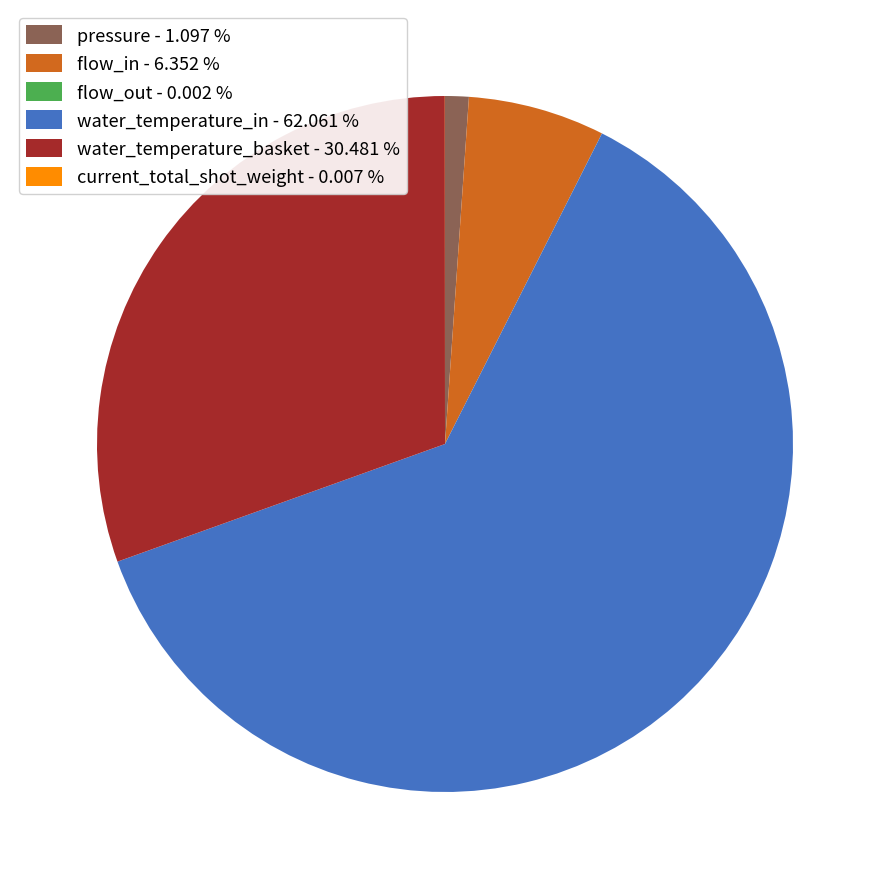

What is the majority slice?

water_temperature_in - 62.061 %